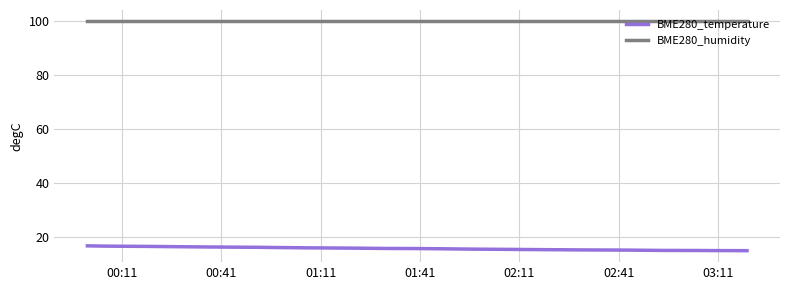

How many distinct data groups are displayed?

2